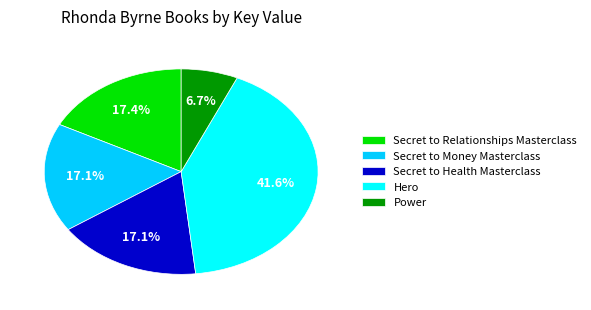

Which category has the biggest portion of the pie?

Hero